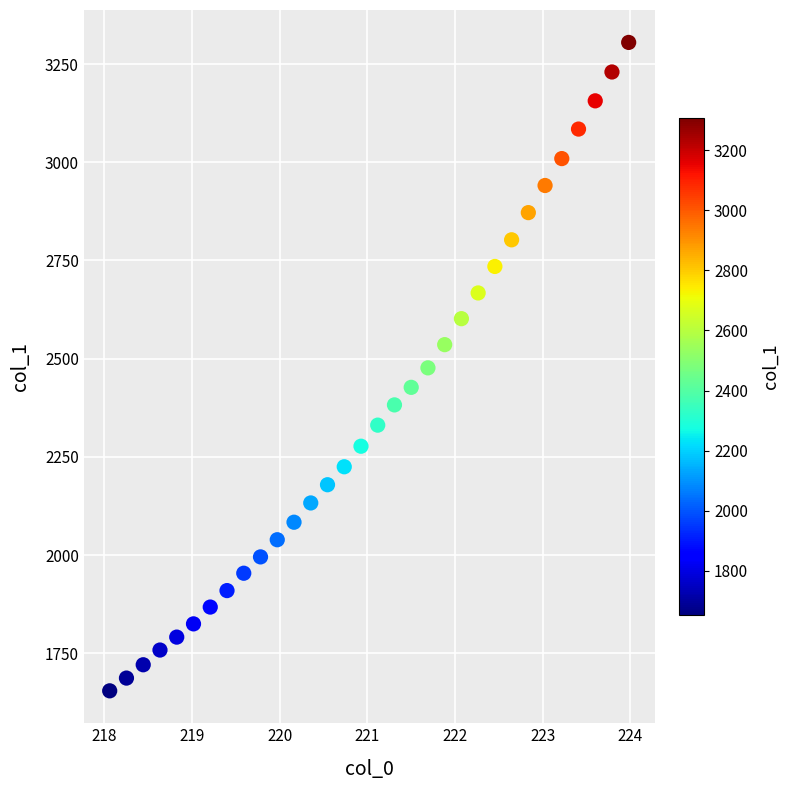

What is the range of Y values (max minus min)?

1651.0